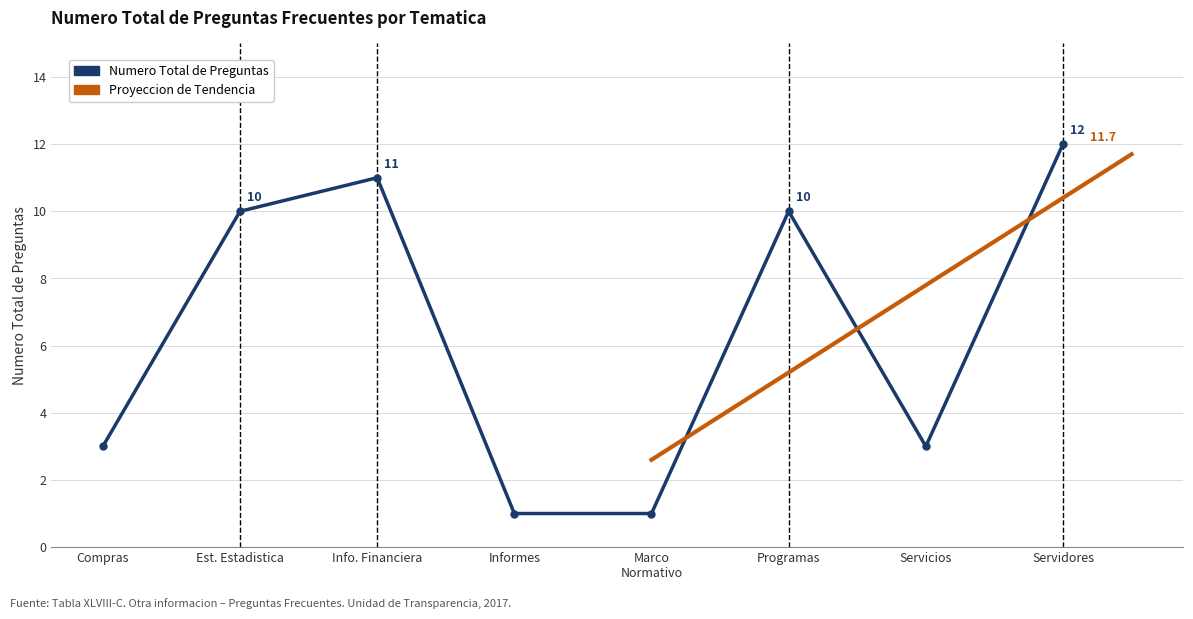

List the labels in order of value, largest first.

Servidores, Info. Financiera, Est. Estadistica, Programas, Compras, Servicios, Informes, Marco Normativo